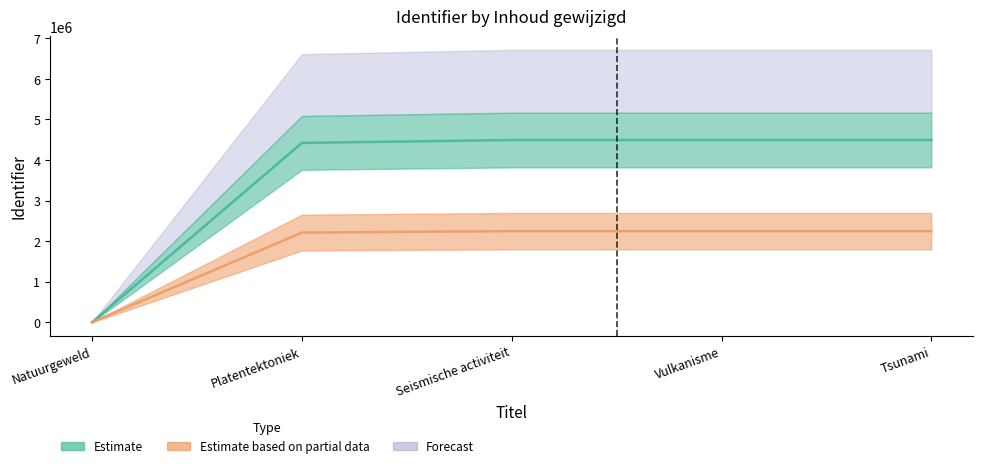

What position from the left is Natuurgeweld?

1